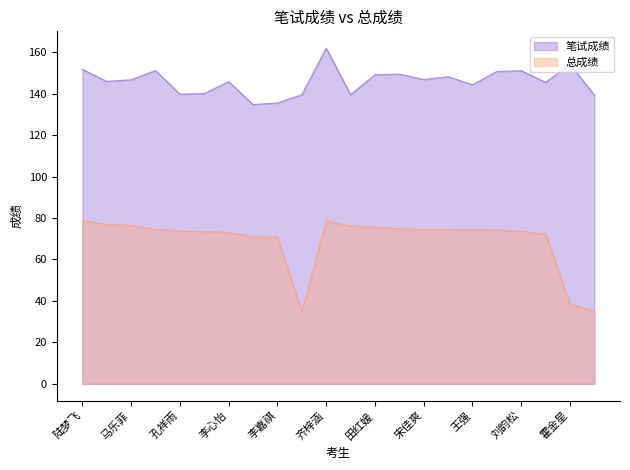

What is the greatest value displayed?

162.0